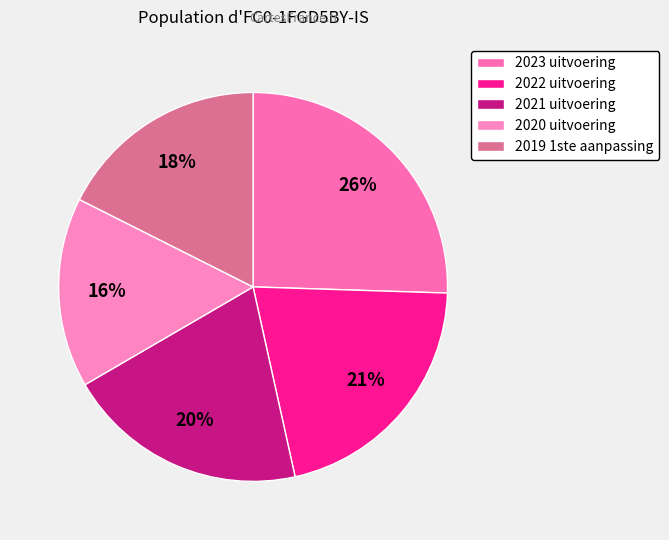

Which slice is the largest?

2023 uitvoering